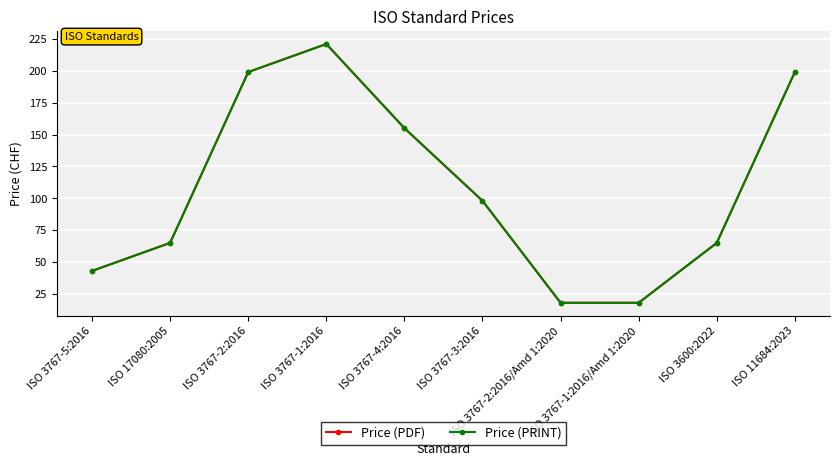

The value of Price (PDF) at ISO 3767-2:2016/Amd 1:2020 is 29. True or false?

False